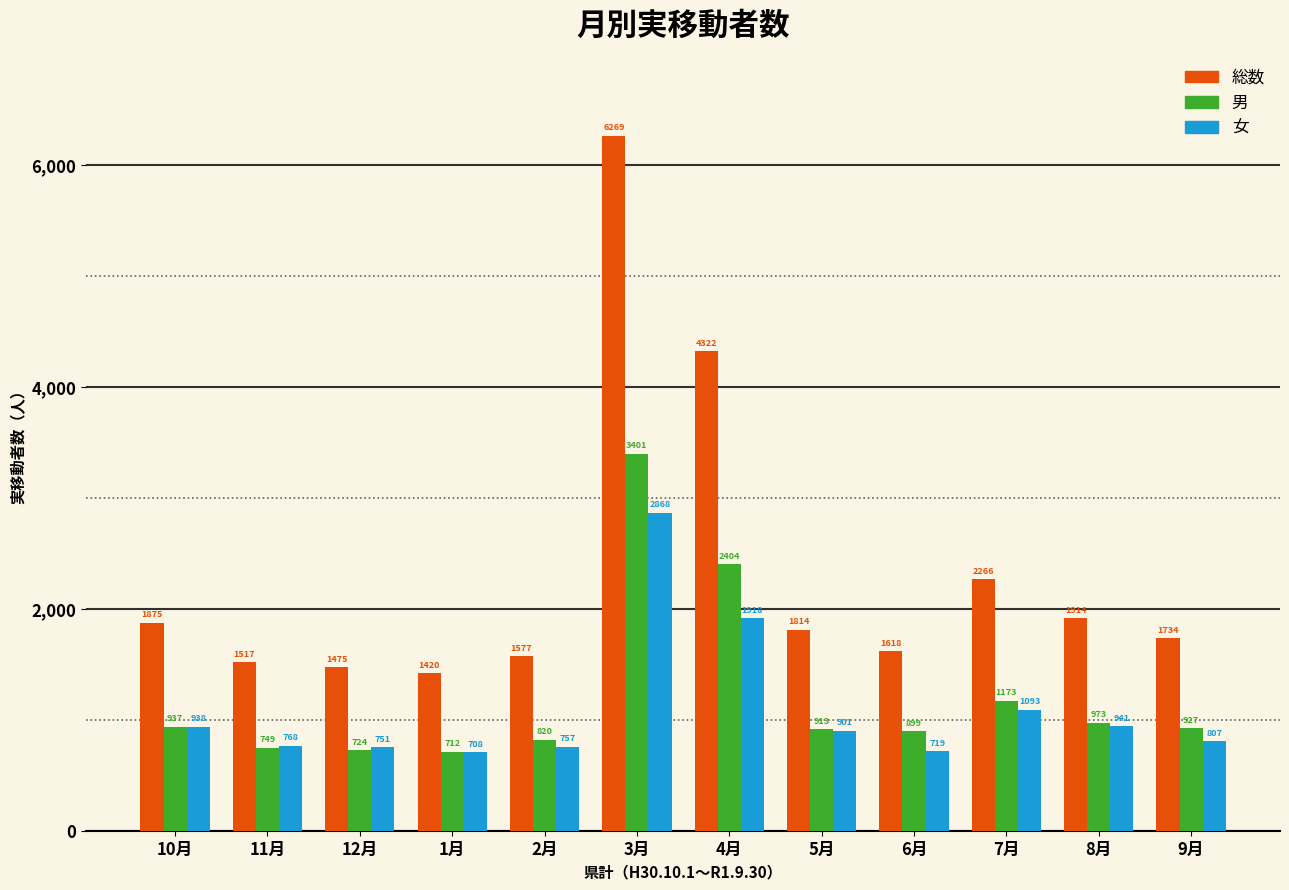

Reading left to right, transcribe all the data shown in this chart.

総数: 1875	1517	1475	1420	1577	6269	4322	1814	1618	2266	1914	1734
男: 937	749	724	712	820	3401	2404	913	899	1173	973	927
女: 938	768	751	708	757	2868	1918	901	719	1093	941	807